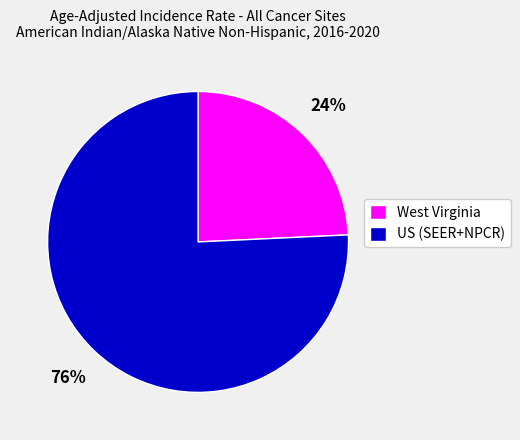

Is it true that US (SEER+NPCR) is 84% of the pie?

False